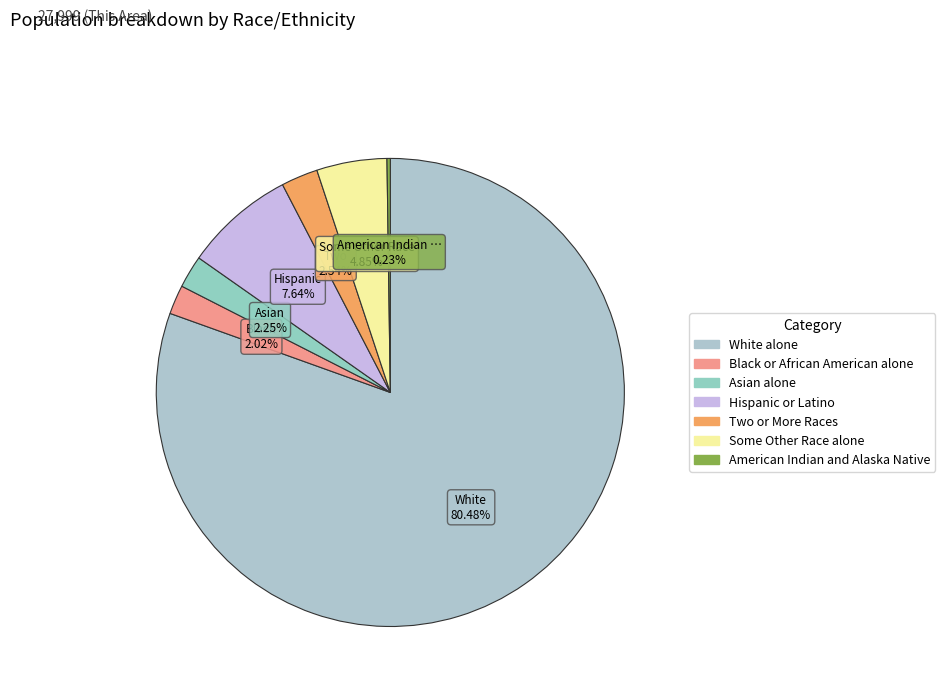

Does Asian alone represent more than half of the total?

No